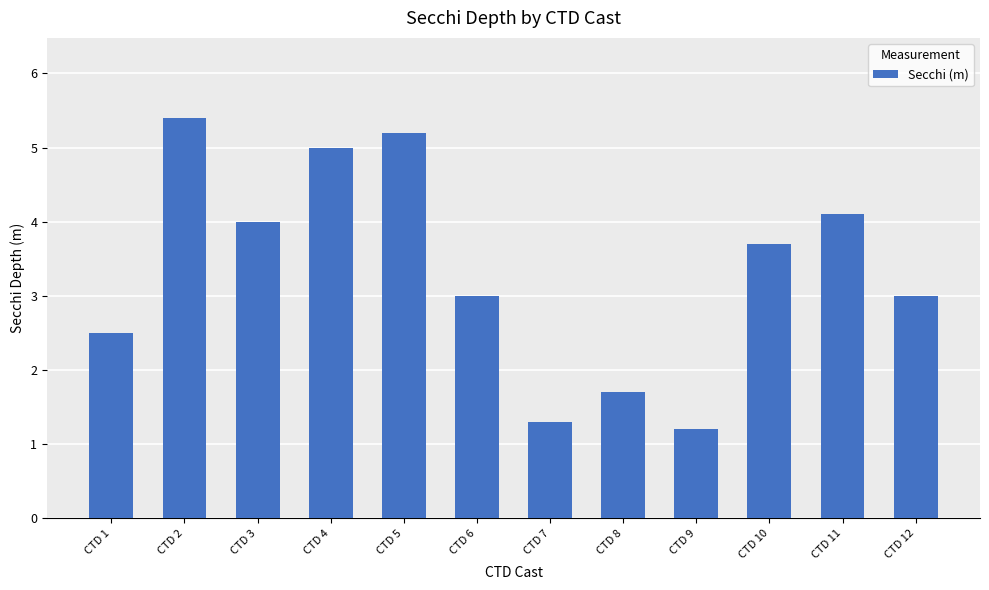

What is the difference between the maximum and minimum values?

4.2